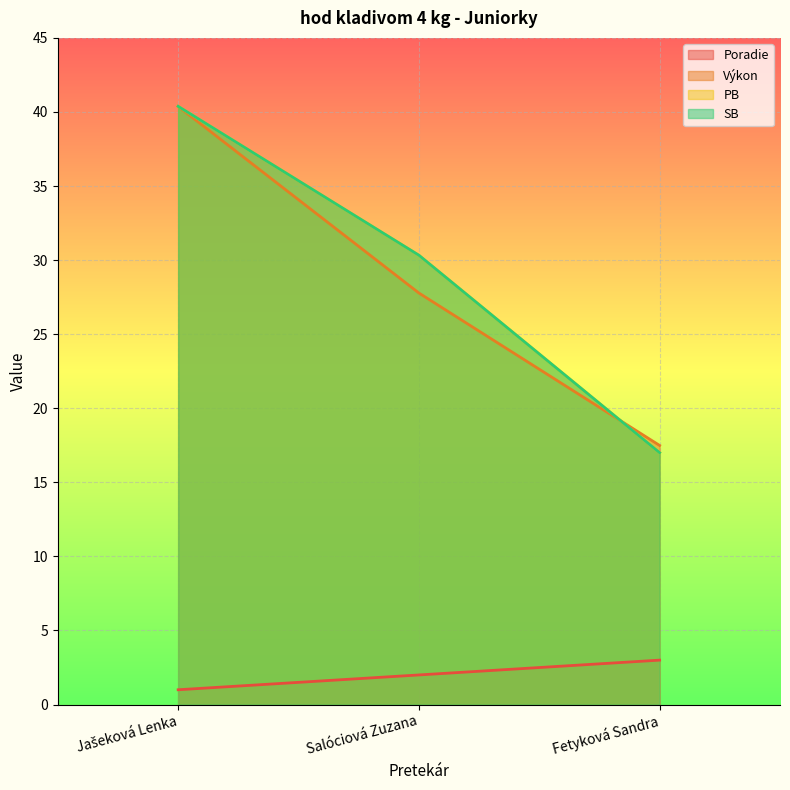

What are all the series names shown in the legend?

Poradie, Výkon, PB, SB